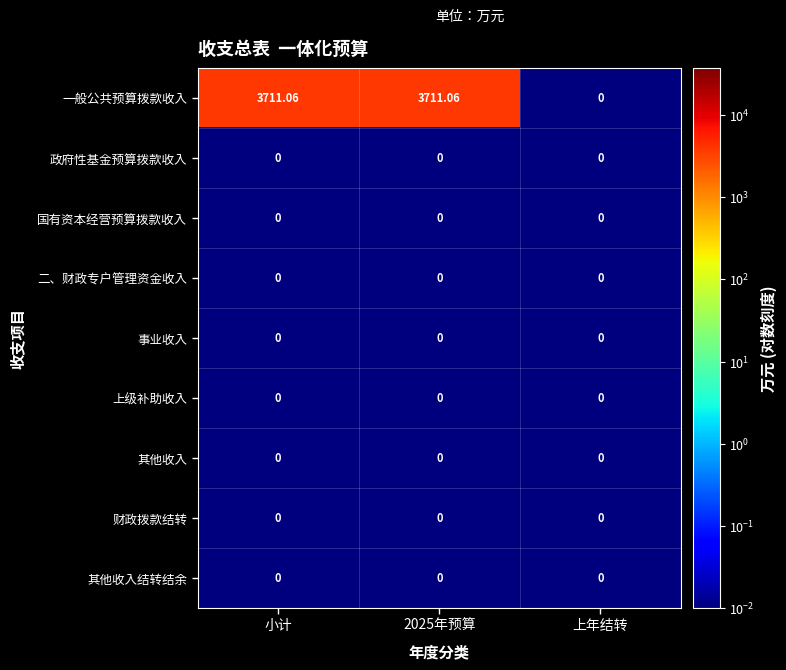

Which series has the largest total across all categories?

一般公共预算拨款收入